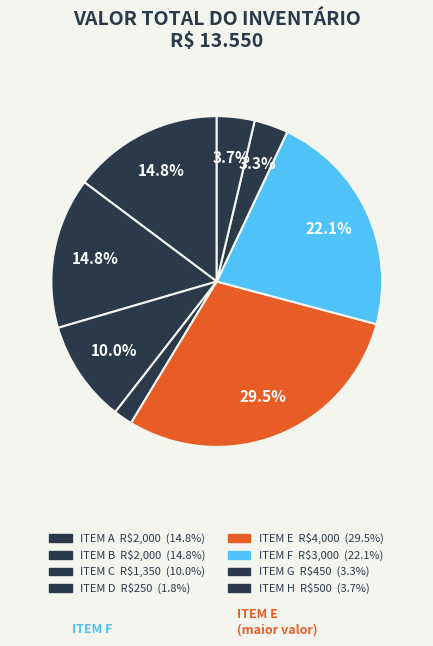

How many slices are in this pie chart?

8